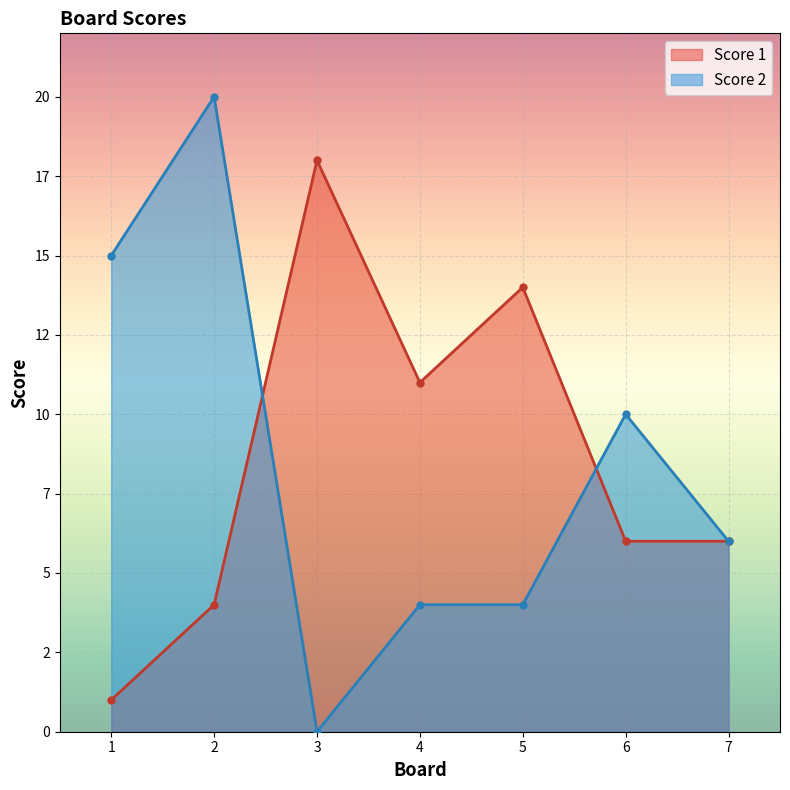

True or false: Score 1 and Score 2 cross at least once.

True